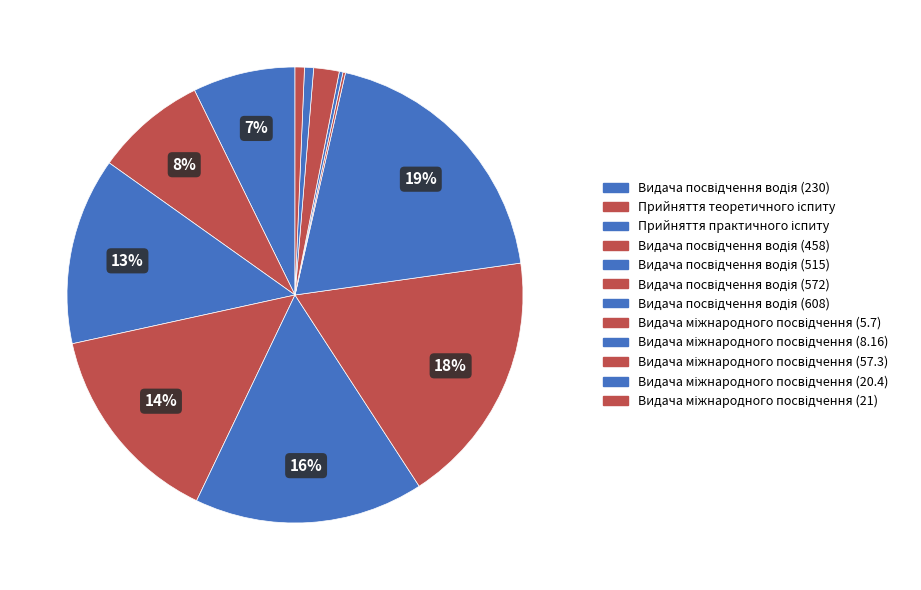

Which has a higher value, Видача міжнародного посвідчення (21) or Видача посвідчення водія (458)?

Видача посвідчення водія (458)